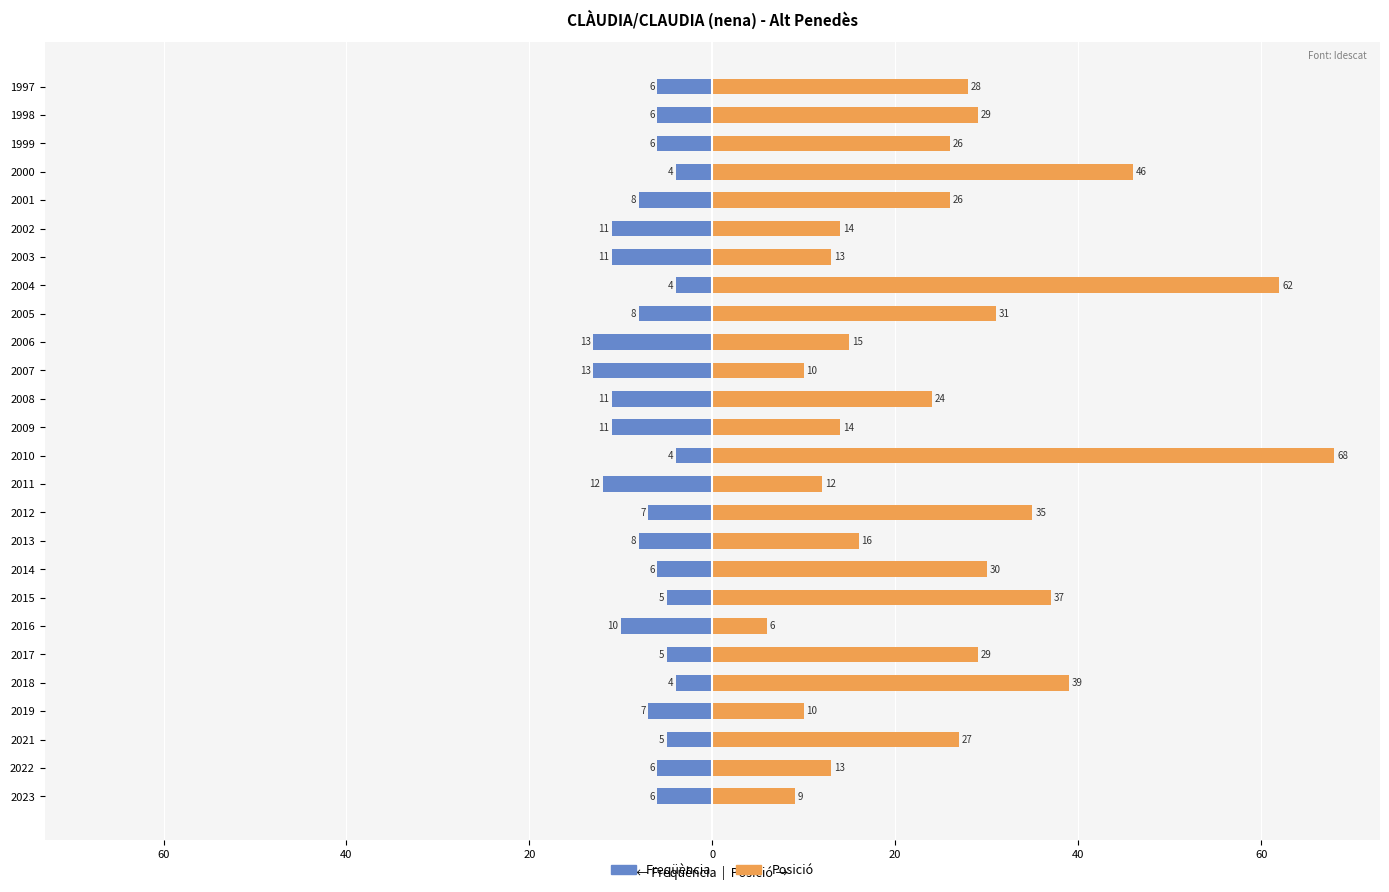

Is the value of Posició at 2010 greater than the value of Freqüència at 2018?

Yes